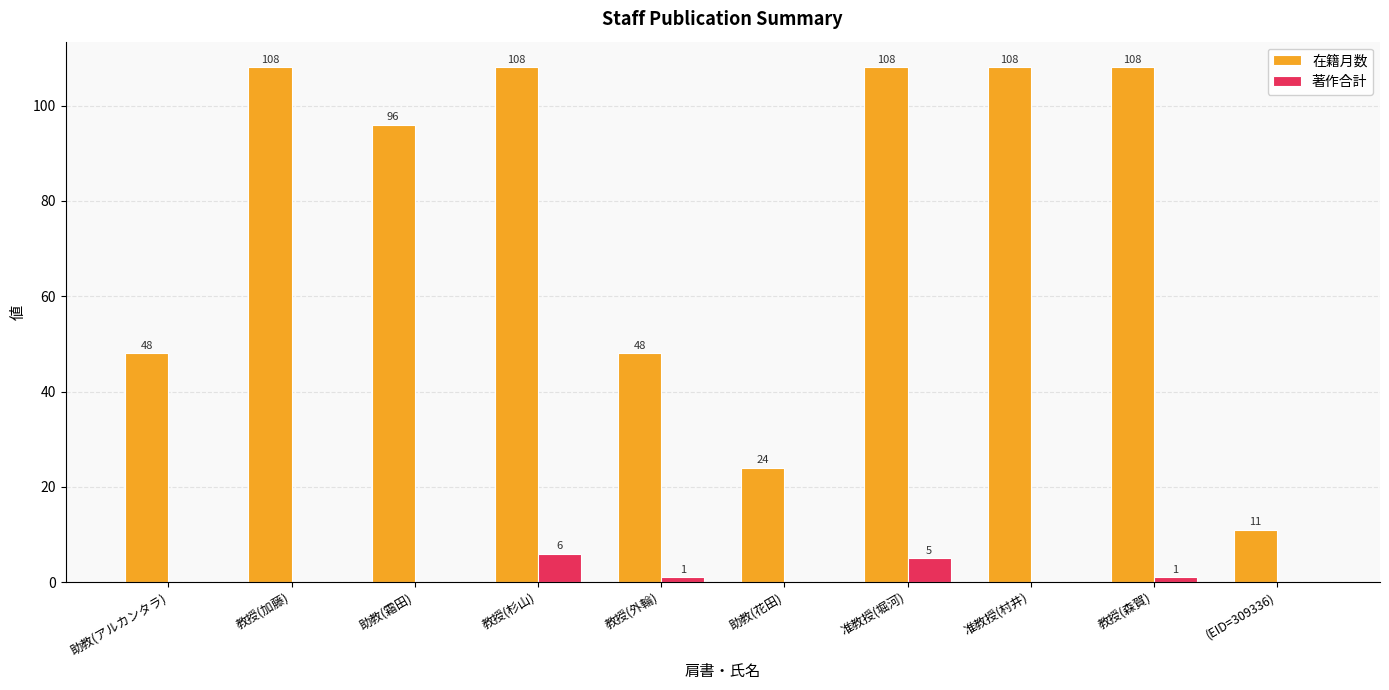

What are all the series names shown in the legend?

在籍月数, 著作合計